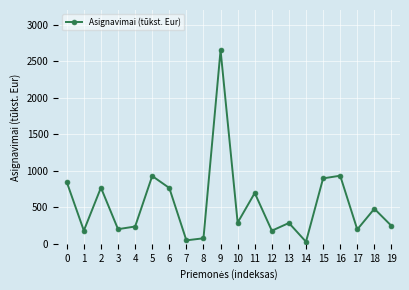

The value at 19 is 245.0. True or false?

True